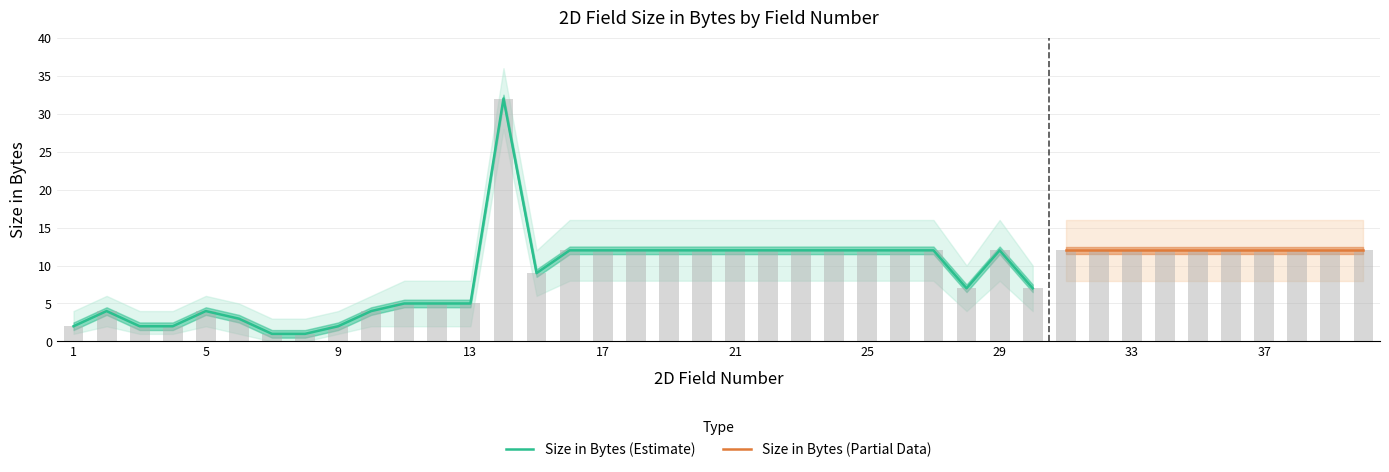

Rank the categories by Upper Band value from lowest to highest.

7, 8, 1, 3, 4, 9, 6, 2, 5, 10, 11, 12, 13, 28, 30, 15, 16, 17, 18, 19, 20, 21, 22, 23, 24, 25, 26, 27, 29, 31, 32, 33, 34, 35, 36, 37, 38, 39, 40, 14